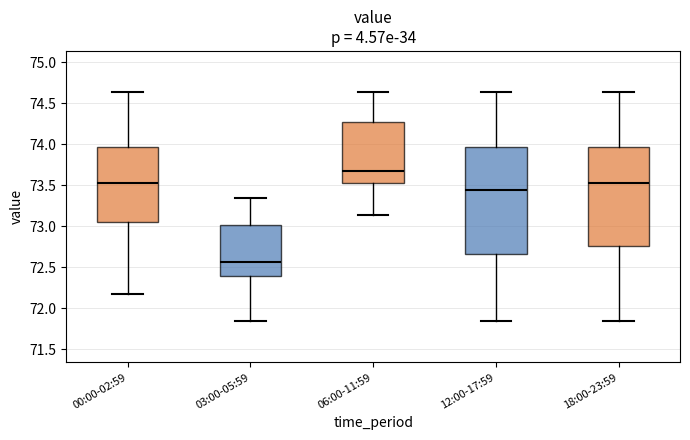

Which box's median line is the lowest?

03:00-05:59